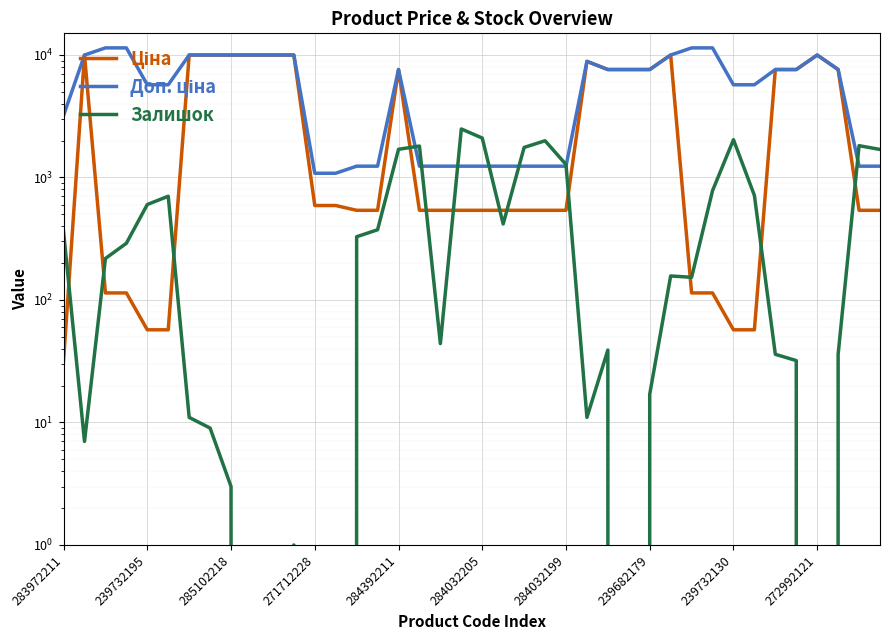

What is the lowest value of the Доп. ціна series?

1081.7